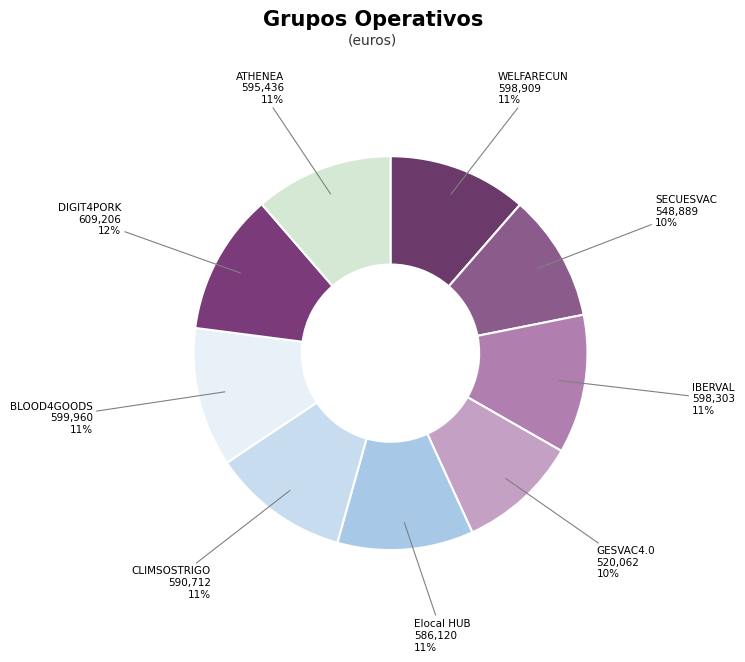

How many slices are in this pie chart?

9